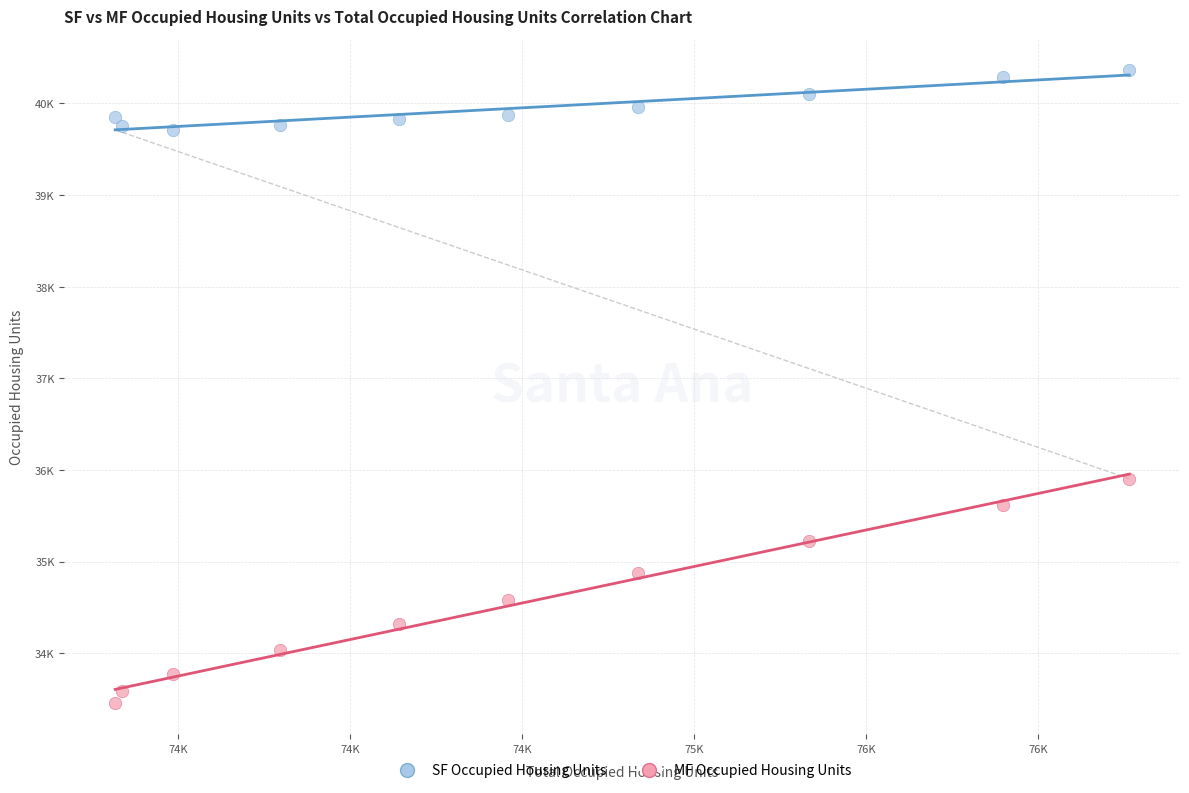

Which series contains the highest Y value?

SF Occupied Housing Units